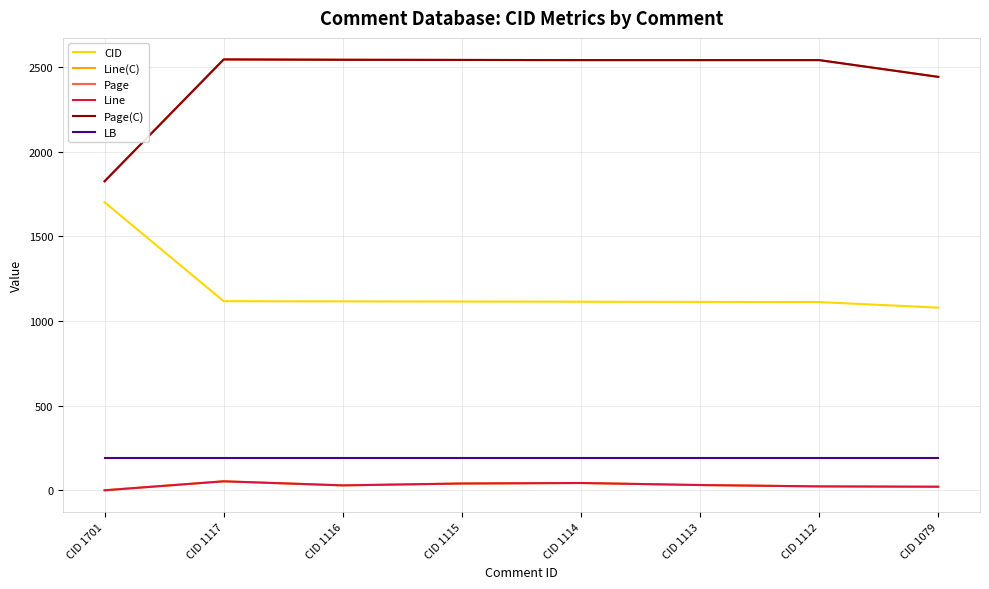

Is this an area chart (filled region under the line)?

No